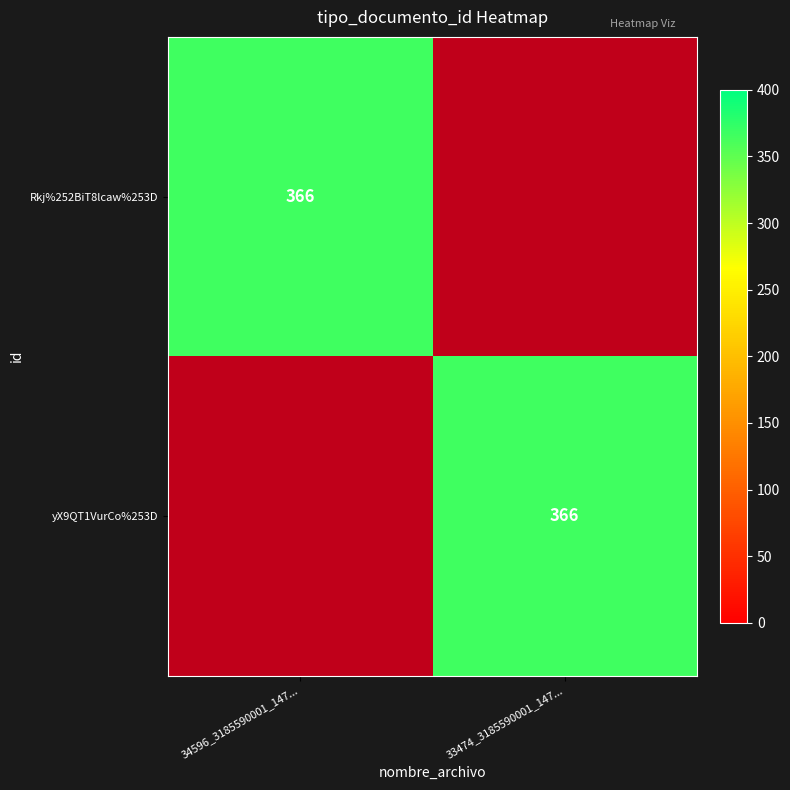

The value of yX9QT1VurCo%253D at 33474_3185590001_147... is 366. True or false?

True